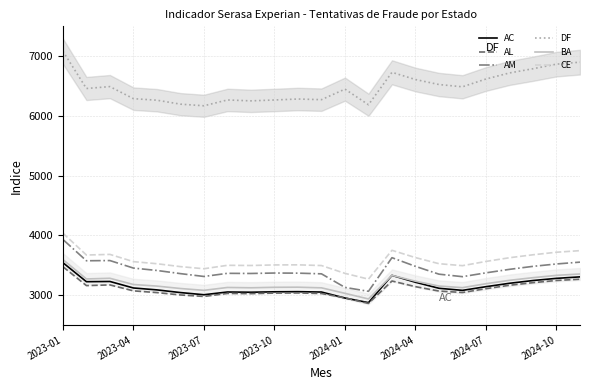

What is the value of the AL point at the 9th from the left?

3025.1